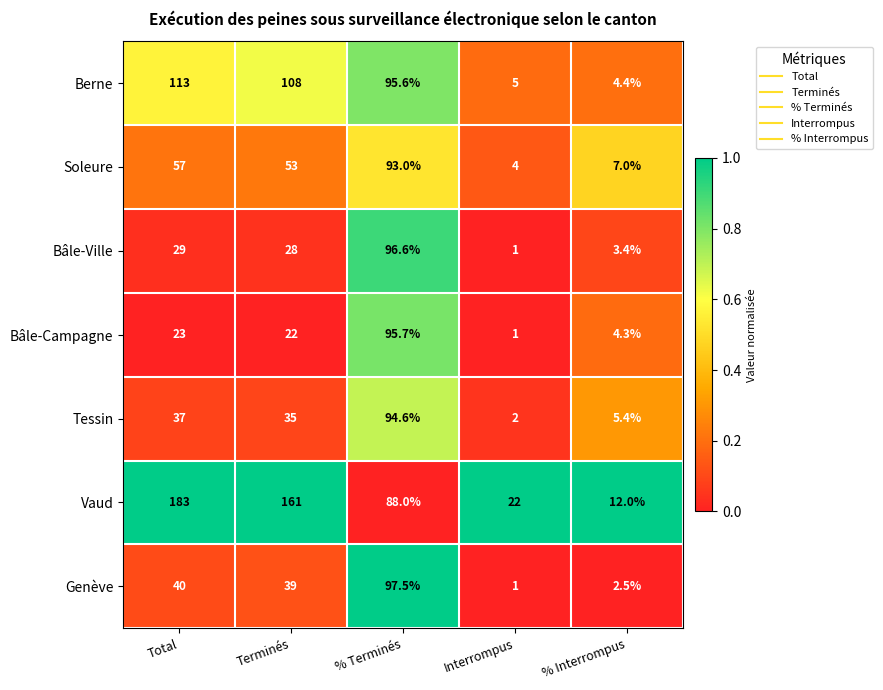

How many distinct data groups are displayed?

7